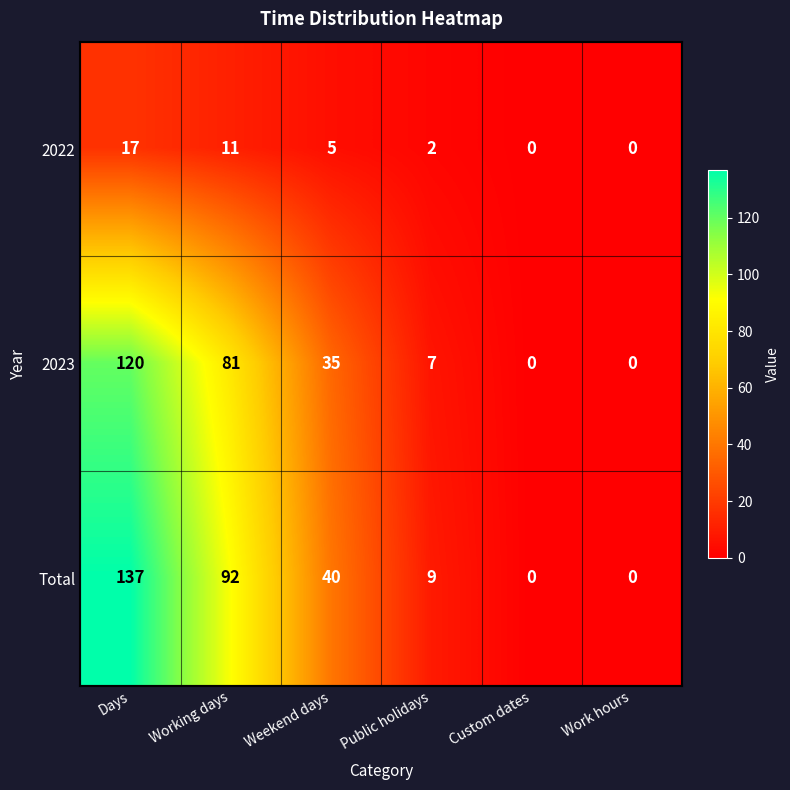

What is the difference between the 2022 values at Work hours and Days?

17